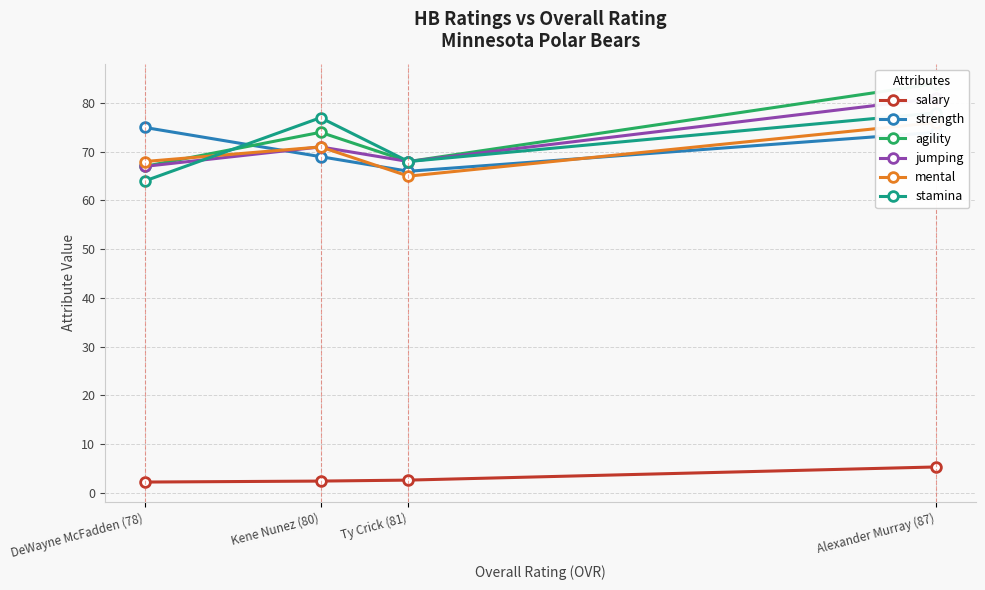

Read the jumping value at DeWayne McFadden (78).

67.0